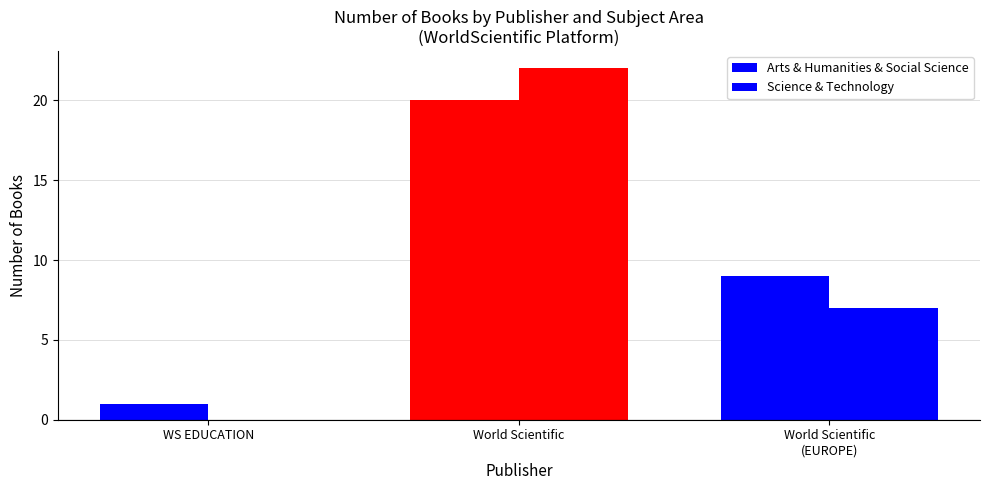

How many groups of bars are there?

3